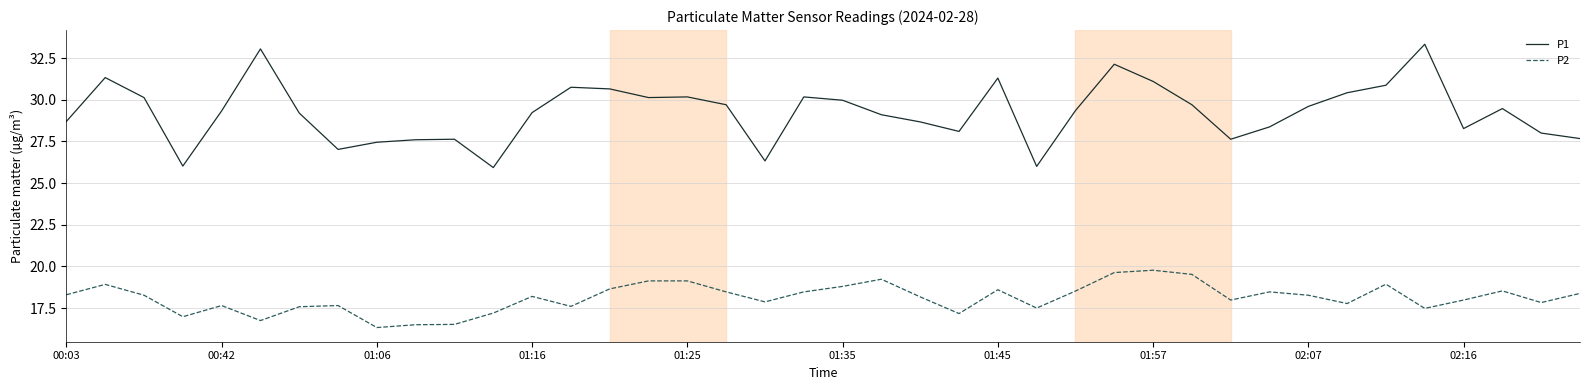

List the series in order of their overall mean, lowest first.

P2, P1